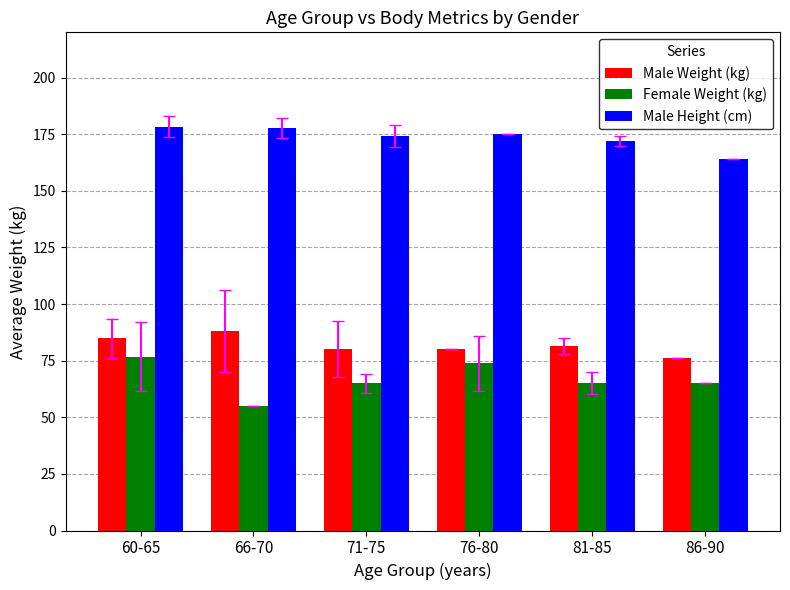

What is the approximate value of Male Height (cm) at 60-65?

178.4